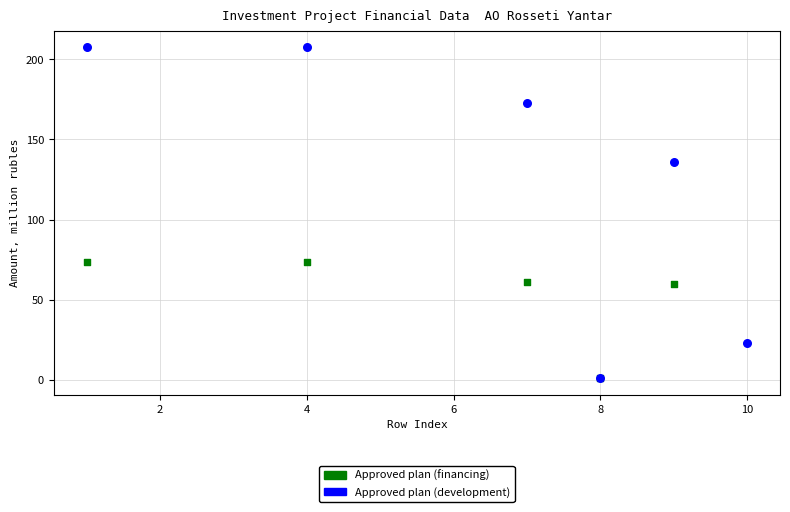

Which series reaches the maximum Y coordinate?

Approved plan (development)